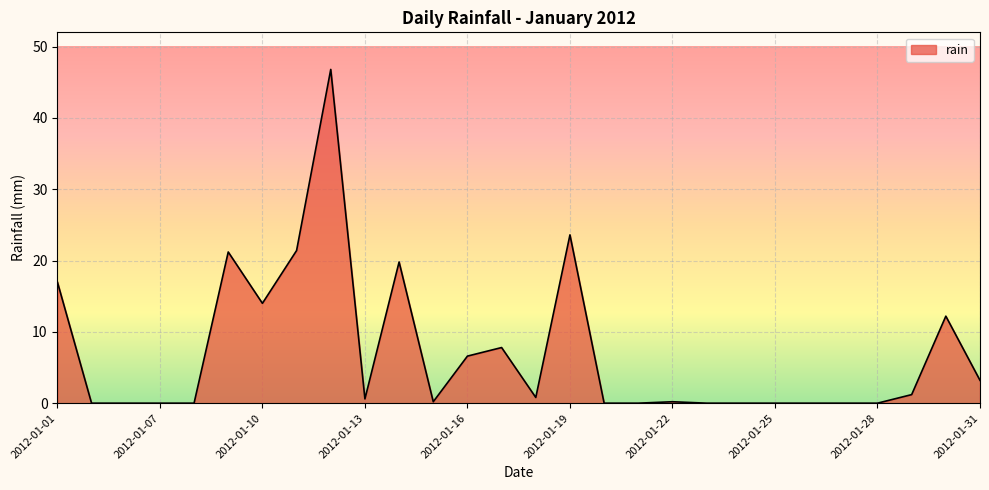

Does the chart display data point markers on the line(s)?

No